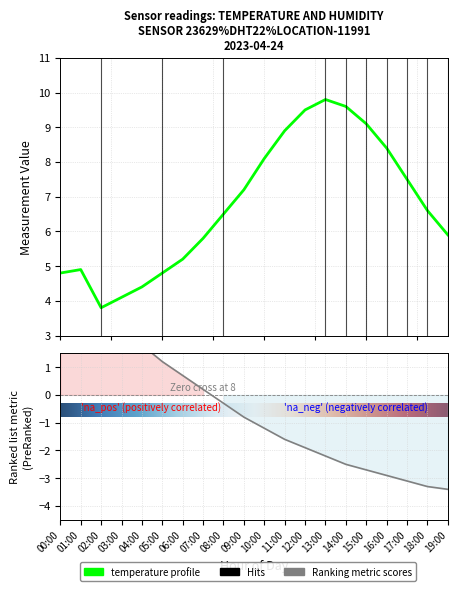

What is the approximate value at 04:00?

4.4